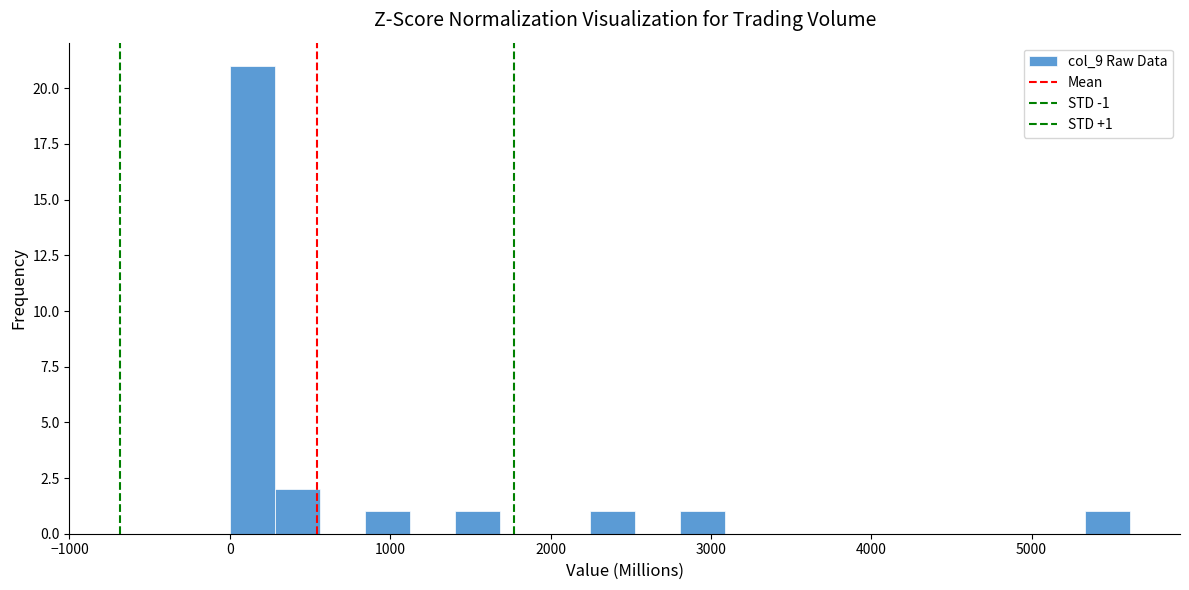

Around what value on the x-axis is the tallest bar? Give the approximate position of its centre, as read against the axis.

100